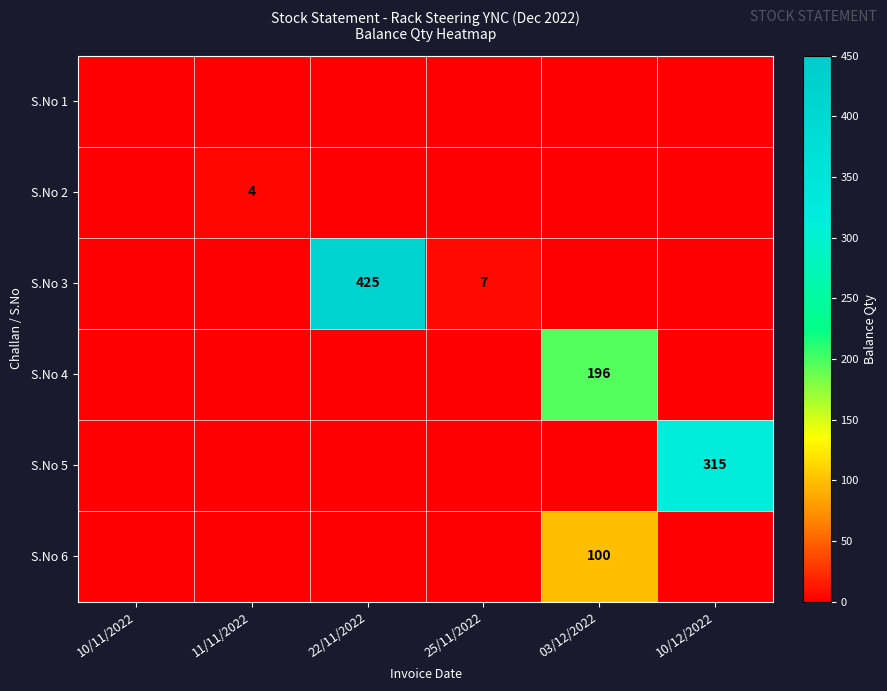

The S.No 6 series shows 27 at 03/12/2022. True or false?

False